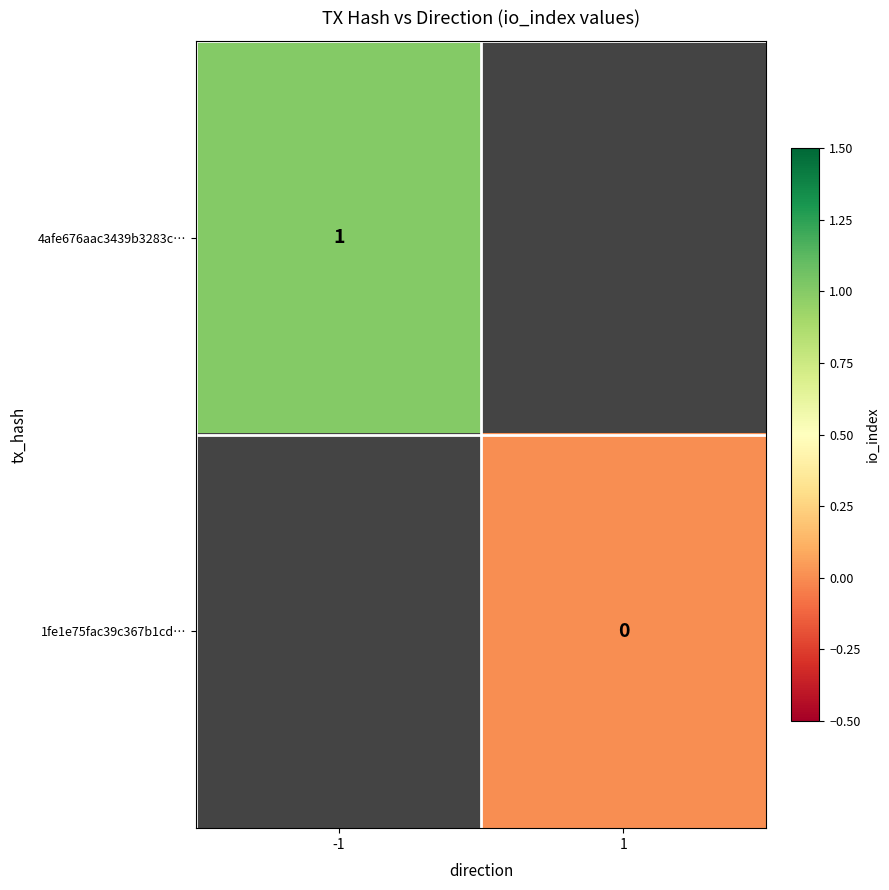

The 4afe676aac3439b3283c… series shows 0 at -1. True or false?

False